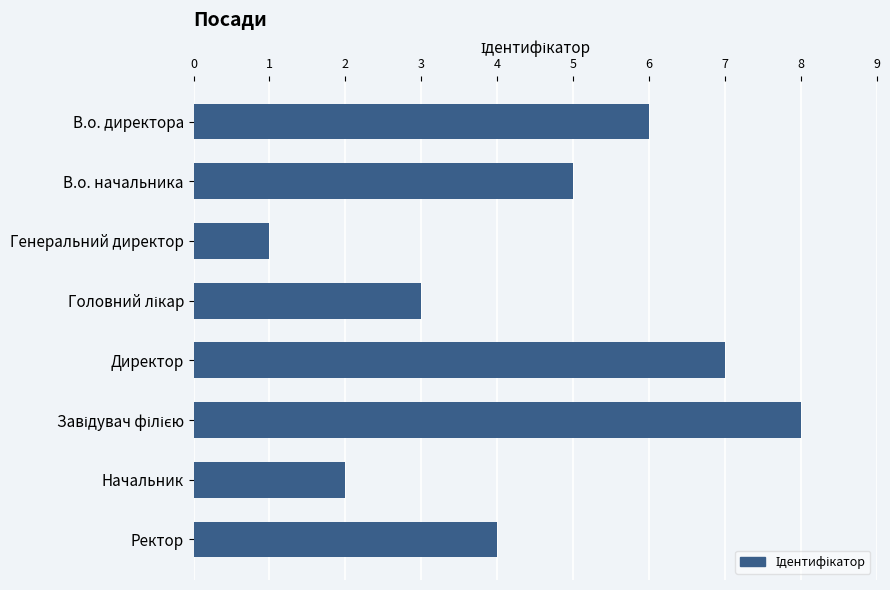

How many categories are shown in the chart?

8